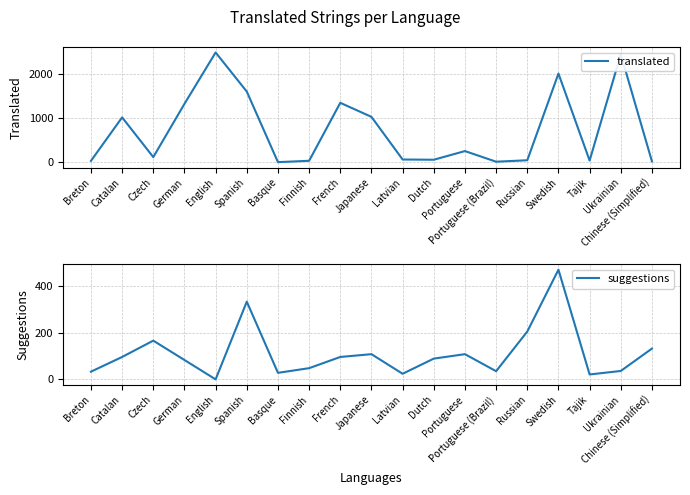

Reading right to left, what are all the values shown in this chart?

translated: Chinese (Simplified)=17	Ukrainian=2455	Tajik=36	Swedish=2017	Russian=43	Portuguese (Brazil)=10	Portuguese=252	Dutch=55	Latvian=60	Japanese=1031	French=1351	Finnish=31	Basque=0	Spanish=1607	English=2497	German=1327	Czech=115	Catalan=1019	Breton=29
suggestions: Chinese (Simplified)=132	Ukrainian=36	Tajik=21	Swedish=470	Russian=205	Portuguese (Brazil)=35	Portuguese=108	Dutch=89	Latvian=24	Japanese=108	French=96	Finnish=48	Basque=28	Spanish=333	English=0	German=83	Czech=166	Catalan=96	Breton=33